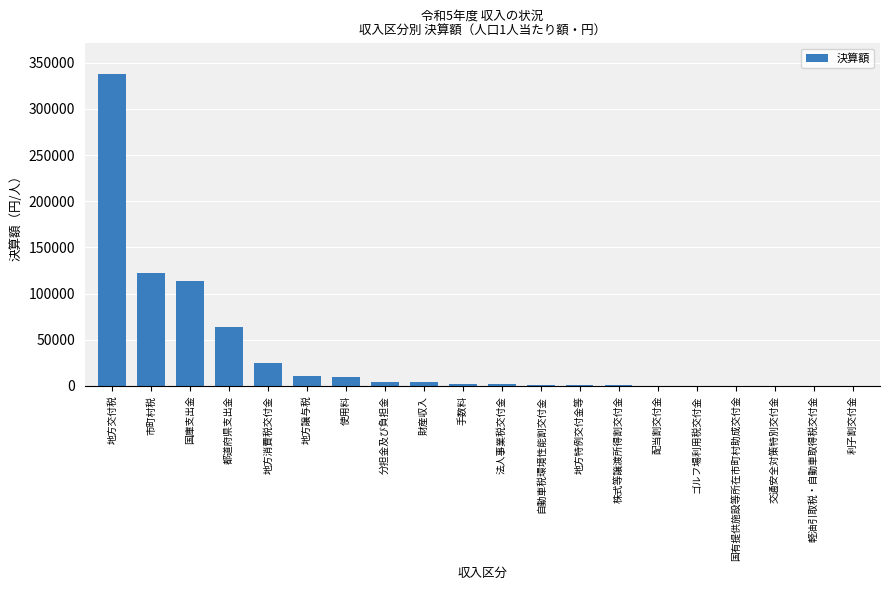

True or false: the data shows 113851 at 国庫支出金.

True